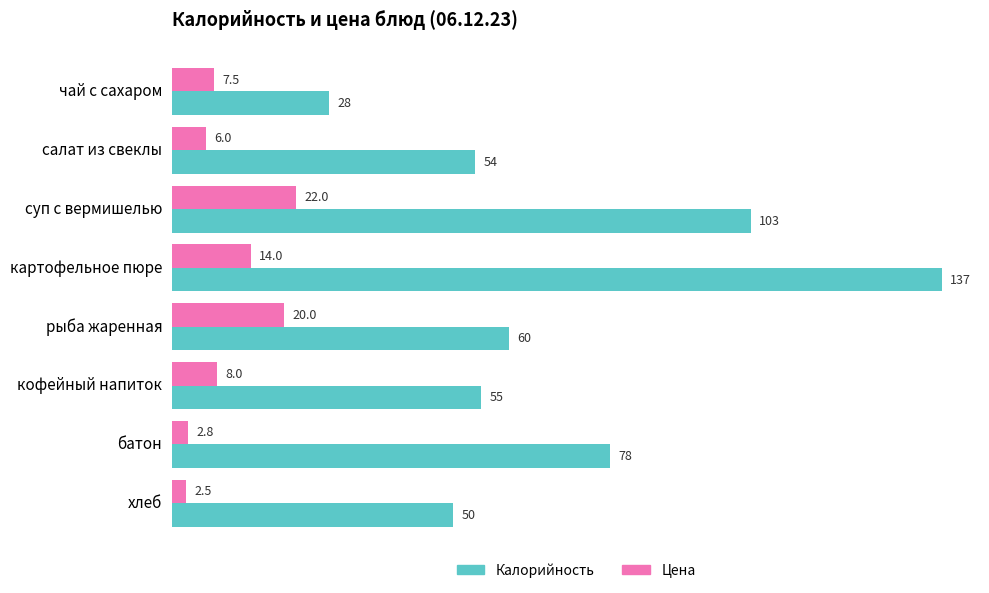

How many data points does each series have?

8